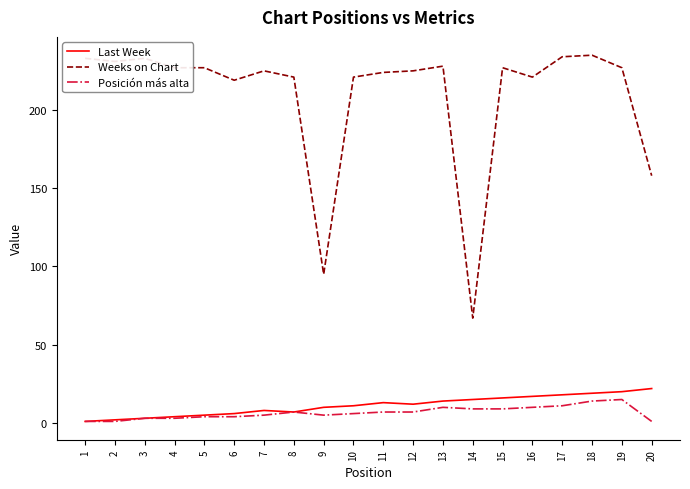

Is it true that Last Week equals 6 at 6?

True